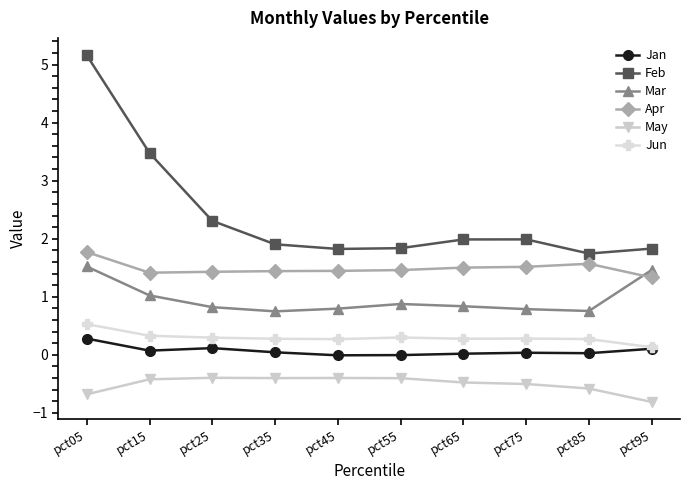

Is it true that Mar equals 0.7 at pct35?

True